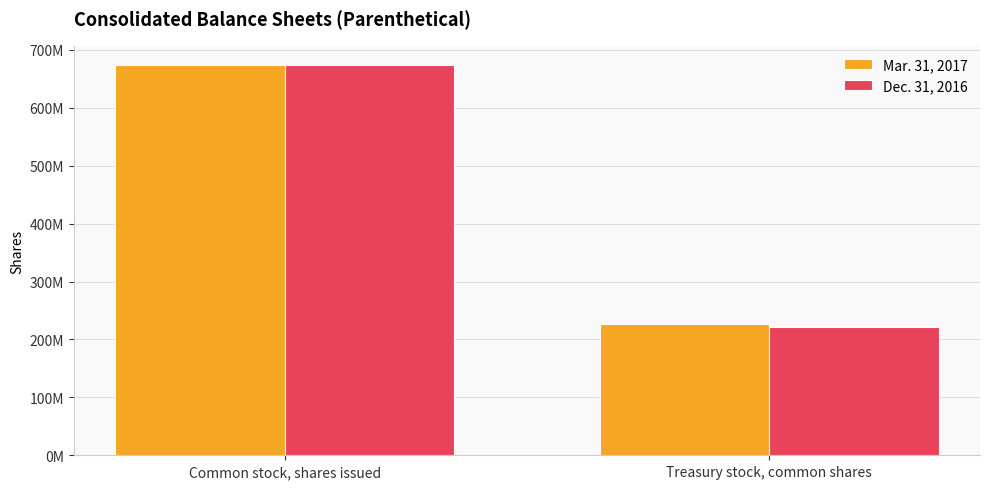

The Dec. 31, 2016 series shows 48386826 at Treasury stock, common shares. True or false?

False